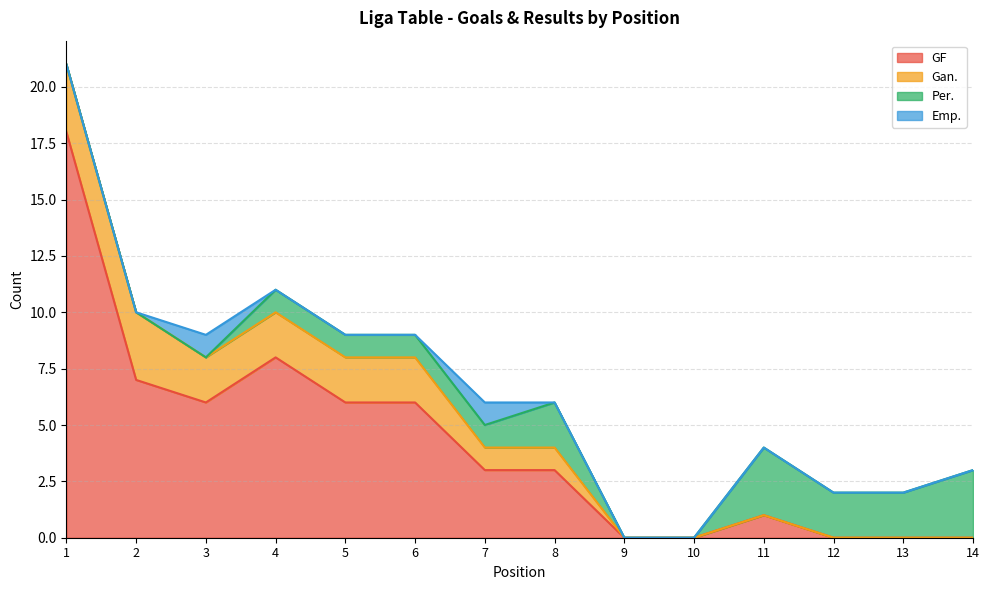

At which label is Gan. closest to 1?

7